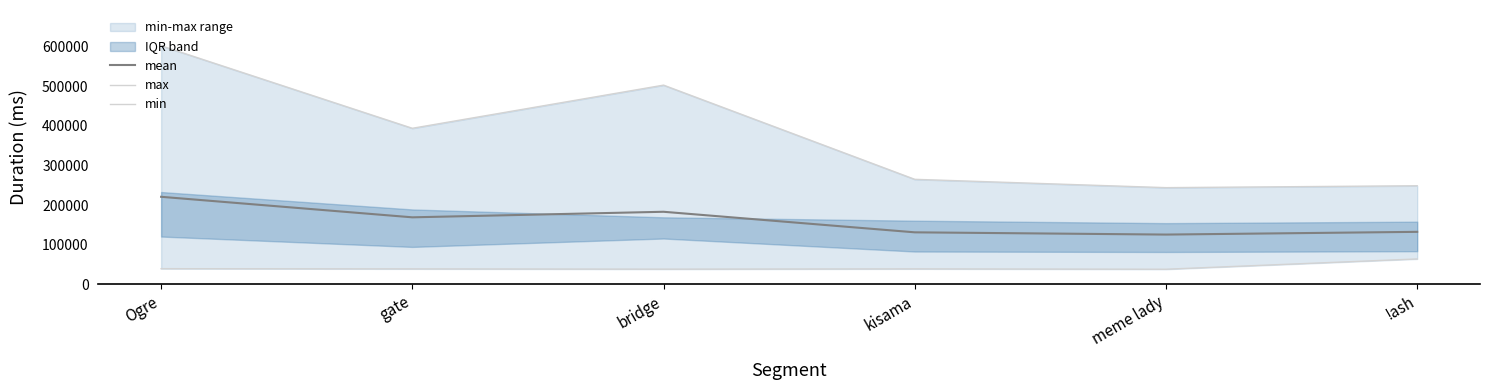

Reading left to right, extract all data points from this chart.

mean: Ogre=220895.2	gate=169039.8	bridge=183068.8	kisama=131129.2	meme lady=125454.8	!ash=132358.3
max: Ogre=602487.0	gate=394017.0	bridge=503043.0	kisama=265065.0	meme lady=244034.0	!ash=248813.0
min: Ogre=39287.0	gate=38753.0	bridge=38100.0	kisama=38787.0	meme lady=37898.0	!ash=63879.0